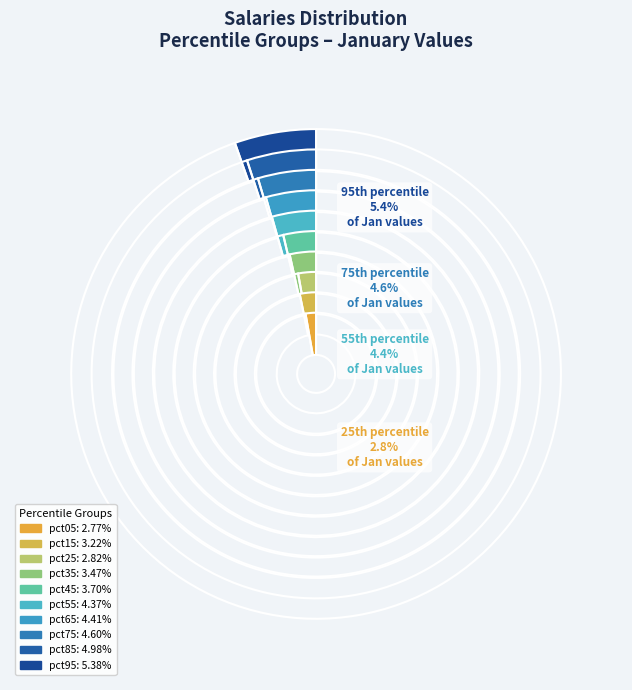

Which category has the smallest portion of the pie?

pct05